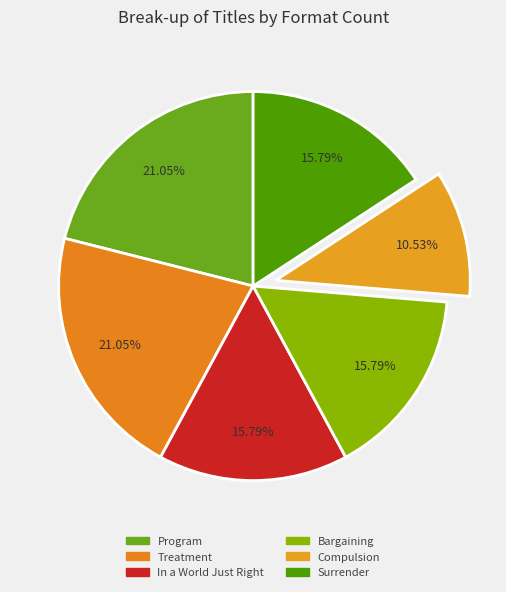

True or false: Bargaining accounts for 16% of the total.

True